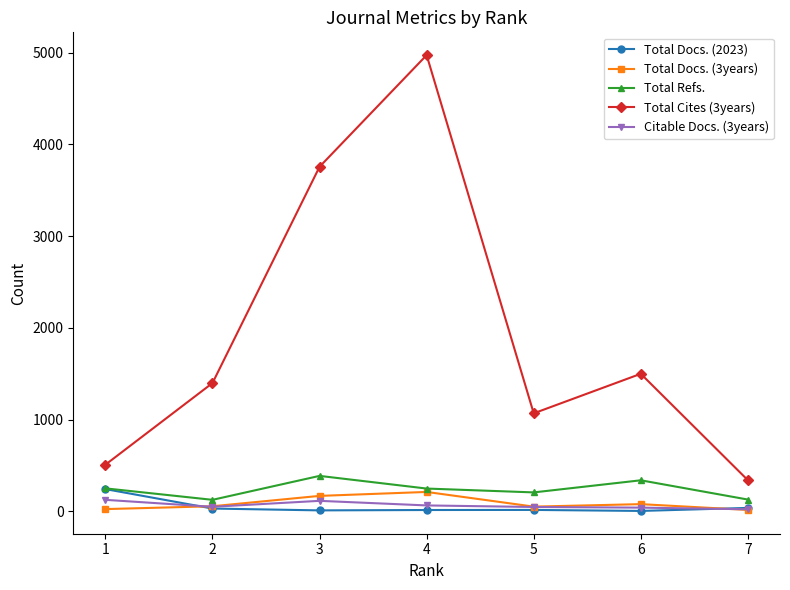

True or false: Total Docs. (2023) and Total Cites (3years) cross at least once.

False